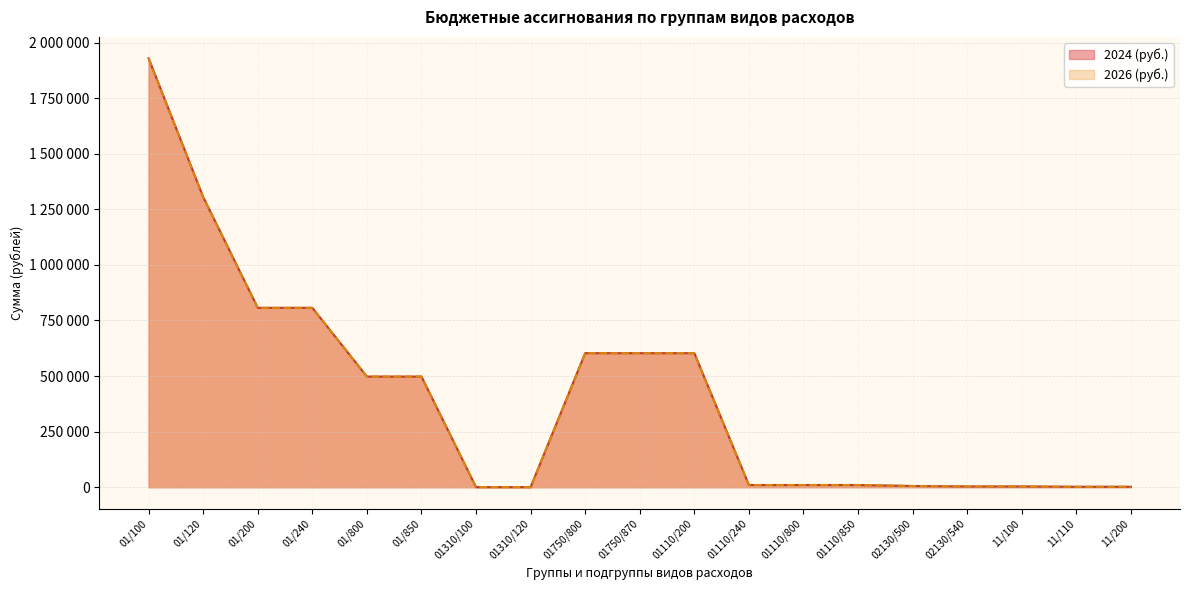

What are all the series names shown in the legend?

2024 (руб.), 2026 (руб.)